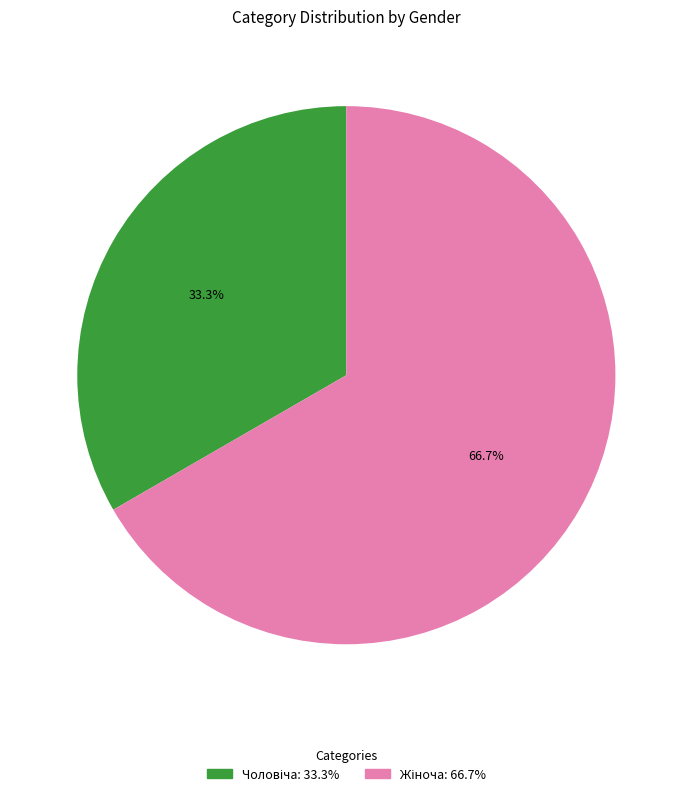

Is there any slice that represents more than half of the pie?

Yes